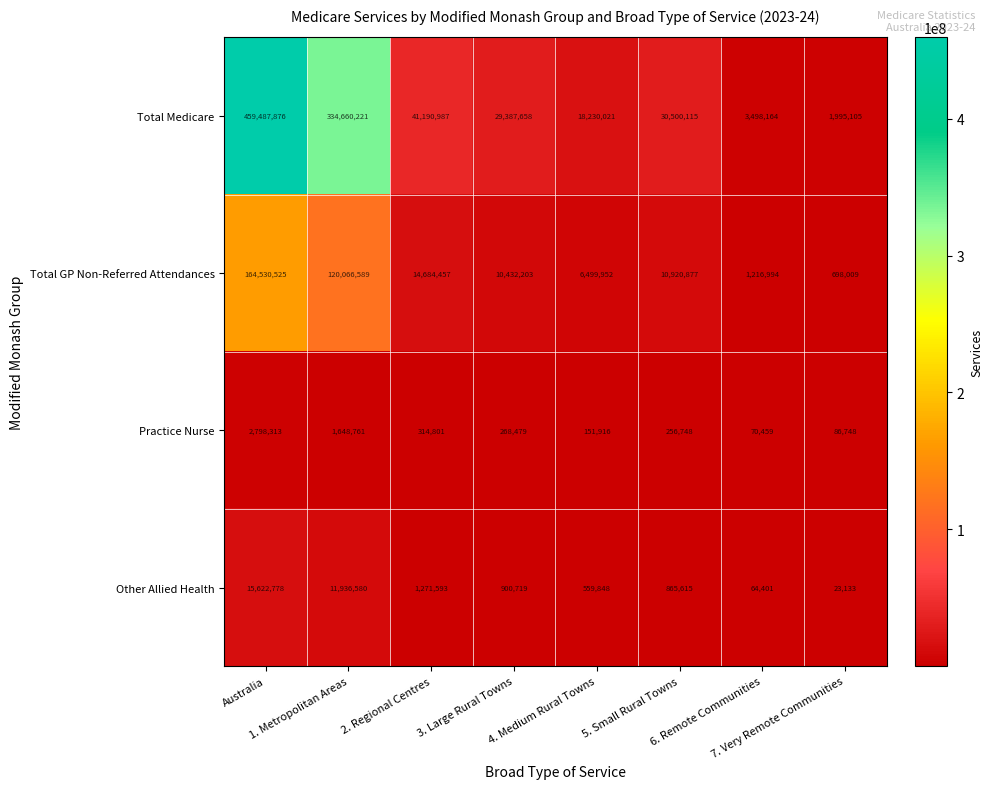

What is the maximum value shown in the chart?

459487876